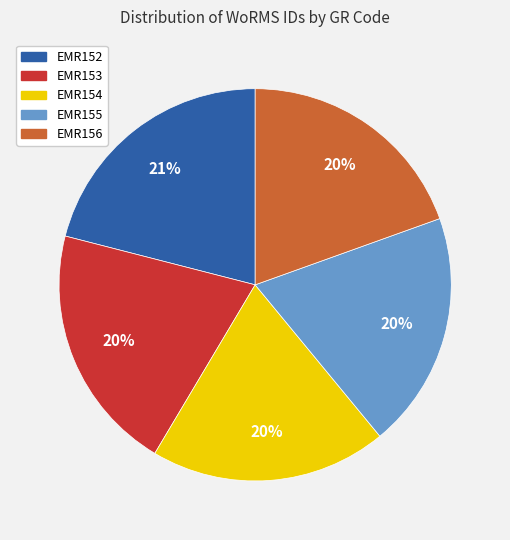

Is the sum of EMR154 and EMR156 greater than half?

No